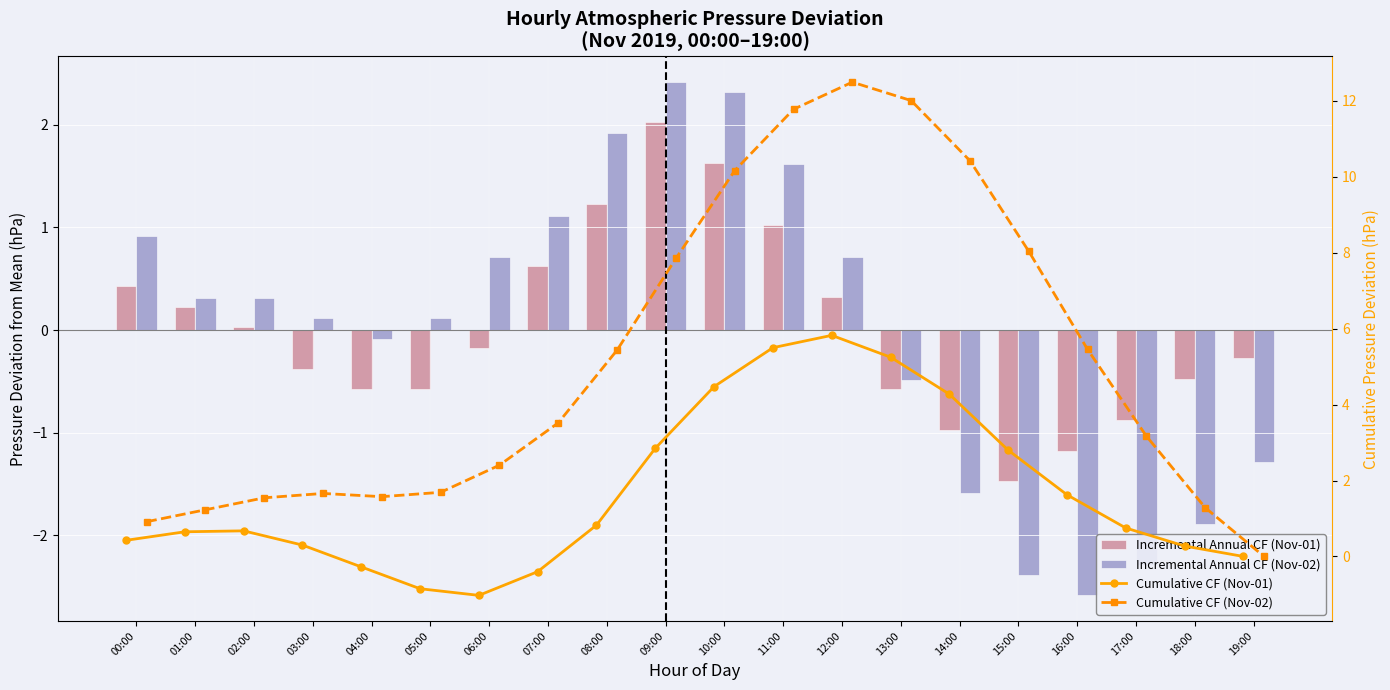

Does the chart contain stacked bars?

No